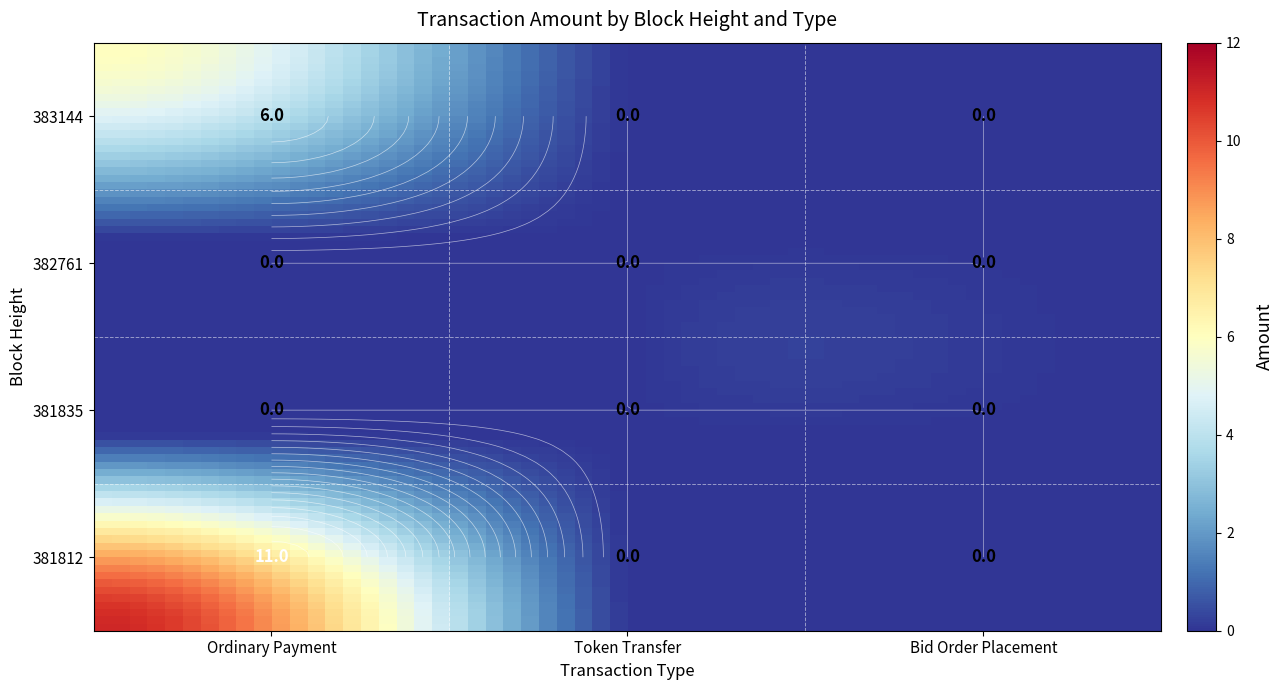

Which category has the lowest value across all series?

Token Transfer